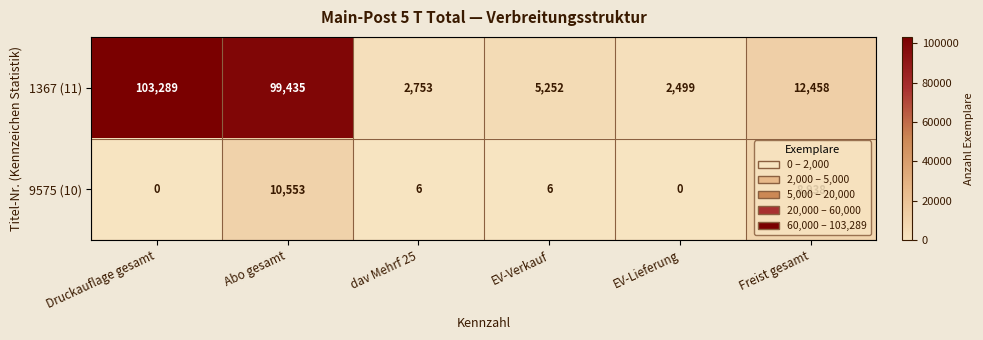

Between Abo gesamt and dav Mehrf 25, which series saw the biggest shift?

1367 (11)